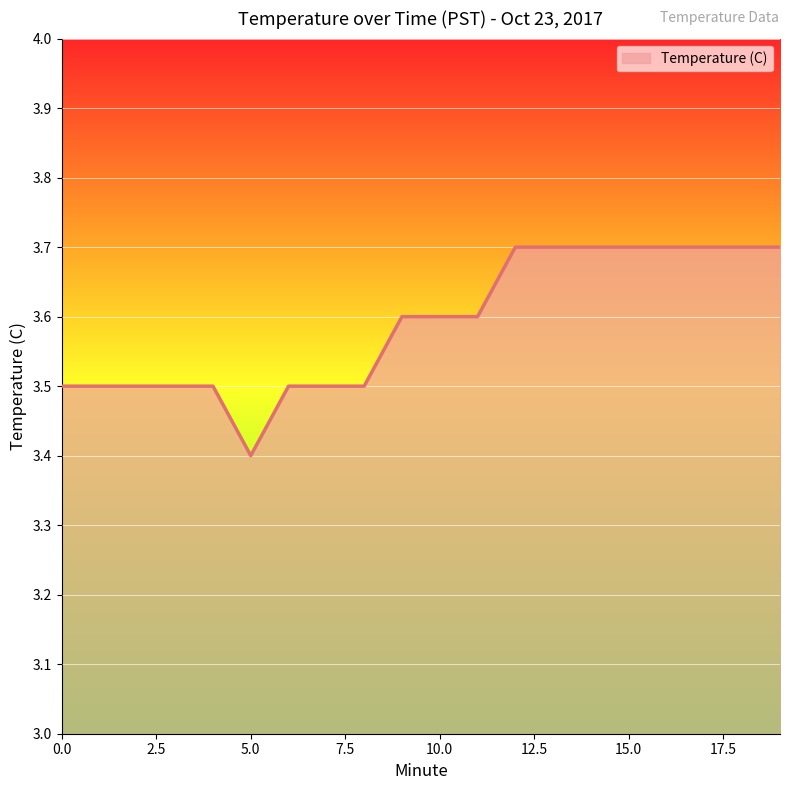

What is the greatest value displayed?

3.7